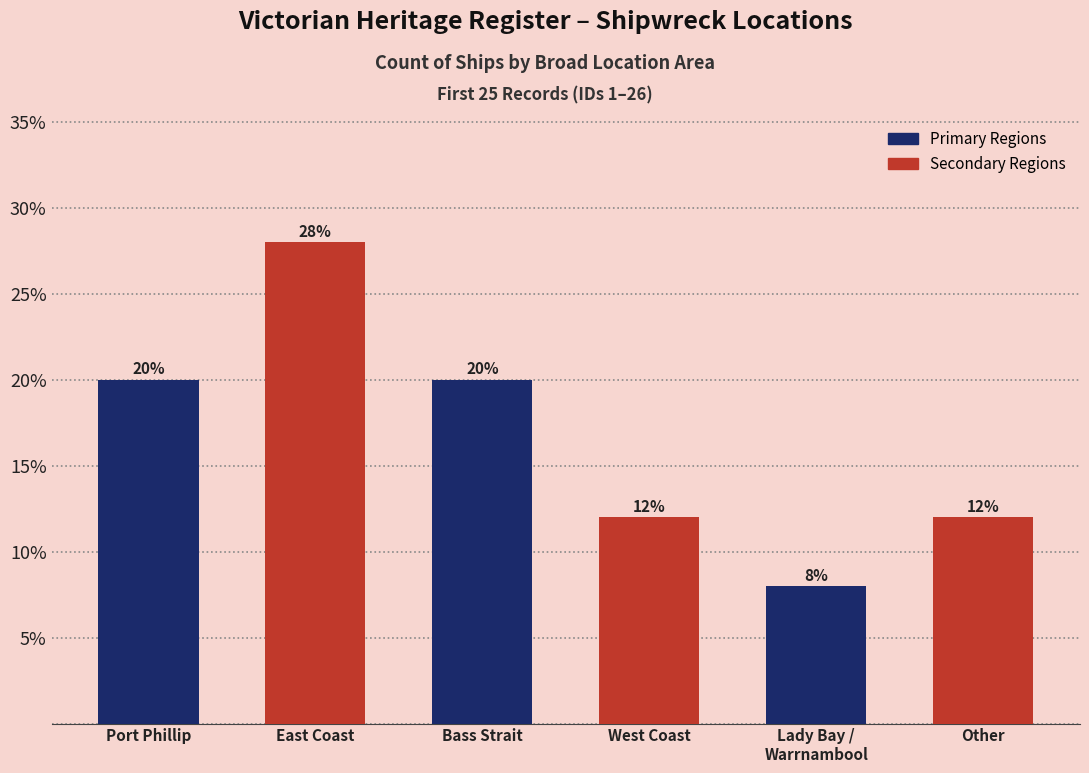

Is it true that the value at Lady Bay /
Warrnambool is 14.2?

False